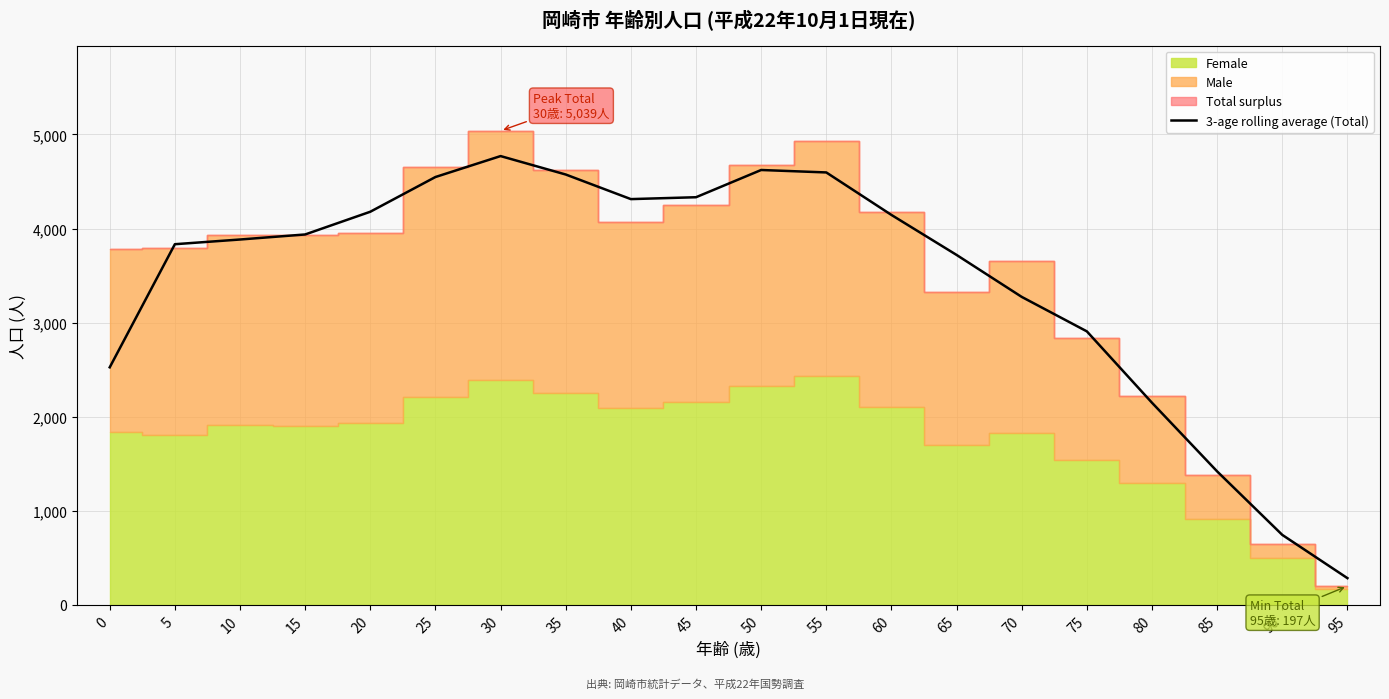

Where does the data first go above 3936?

15